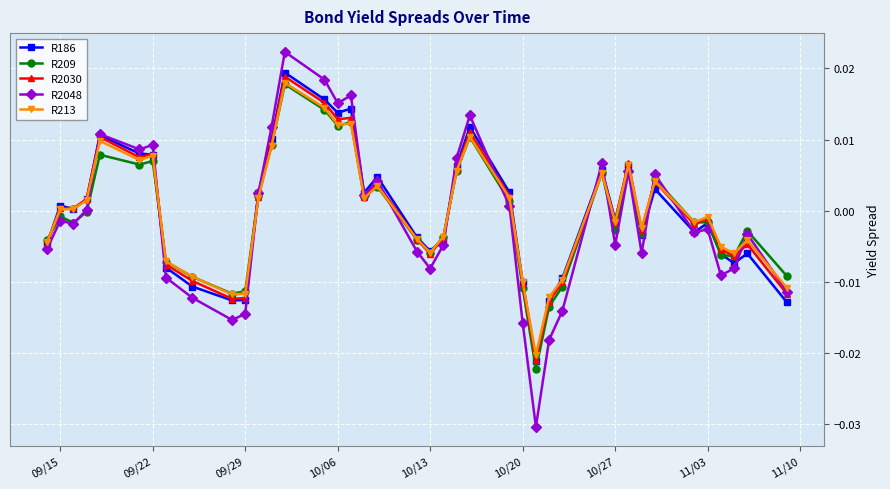

True or false: R209 has more than 0 interior local peaks.

True